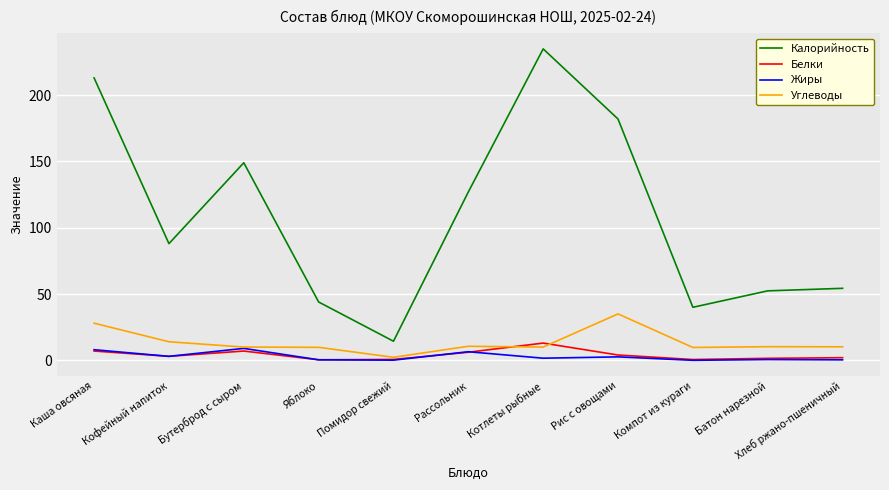

Which series has the largest range (max minus min)?

Калорийность